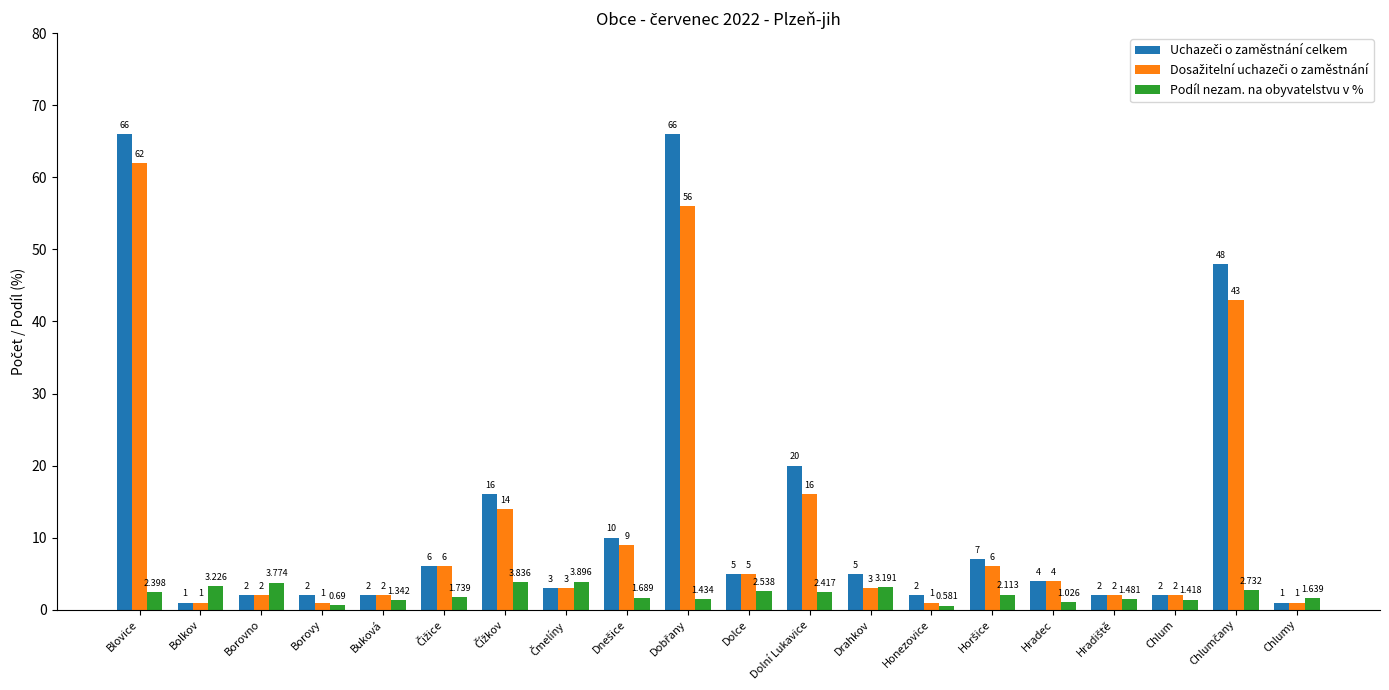

Which category has the lowest value across all series?

Honezovice